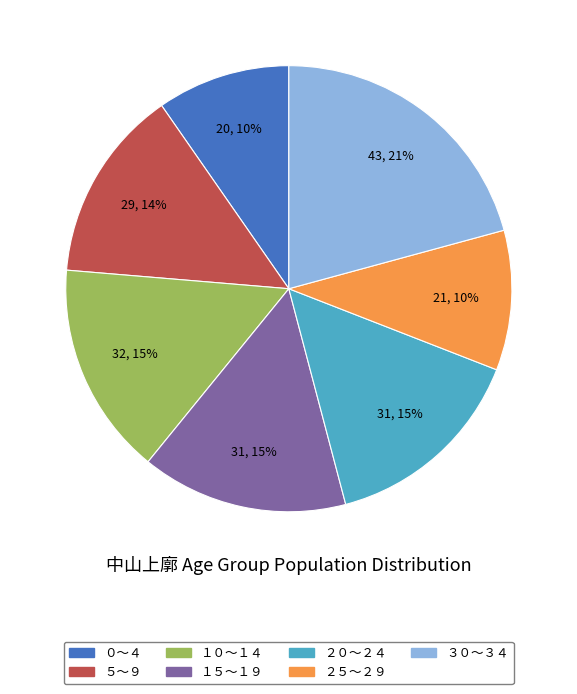

Is it true that ３０～３４ is 14% of the pie?

False